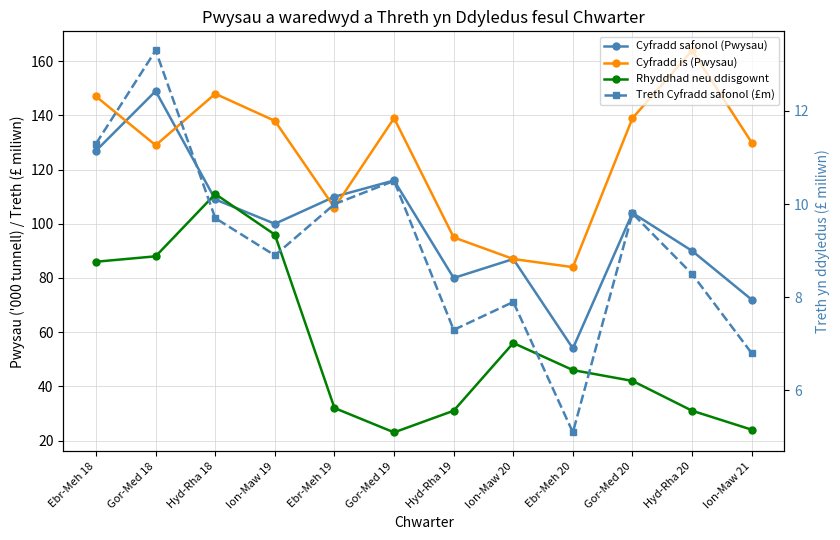

Rank the categories by Cyfradd safonol (Pwysau) value from lowest to highest.

Ebr-Meh 20, Ion-Maw 21, Hyd-Rha 19, Ion-Maw 20, Hyd-Rha 20, Ion-Maw 19, Gor-Med 20, Hyd-Rha 18, Ebr-Meh 19, Gor-Med 19, Ebr-Meh 18, Gor-Med 18